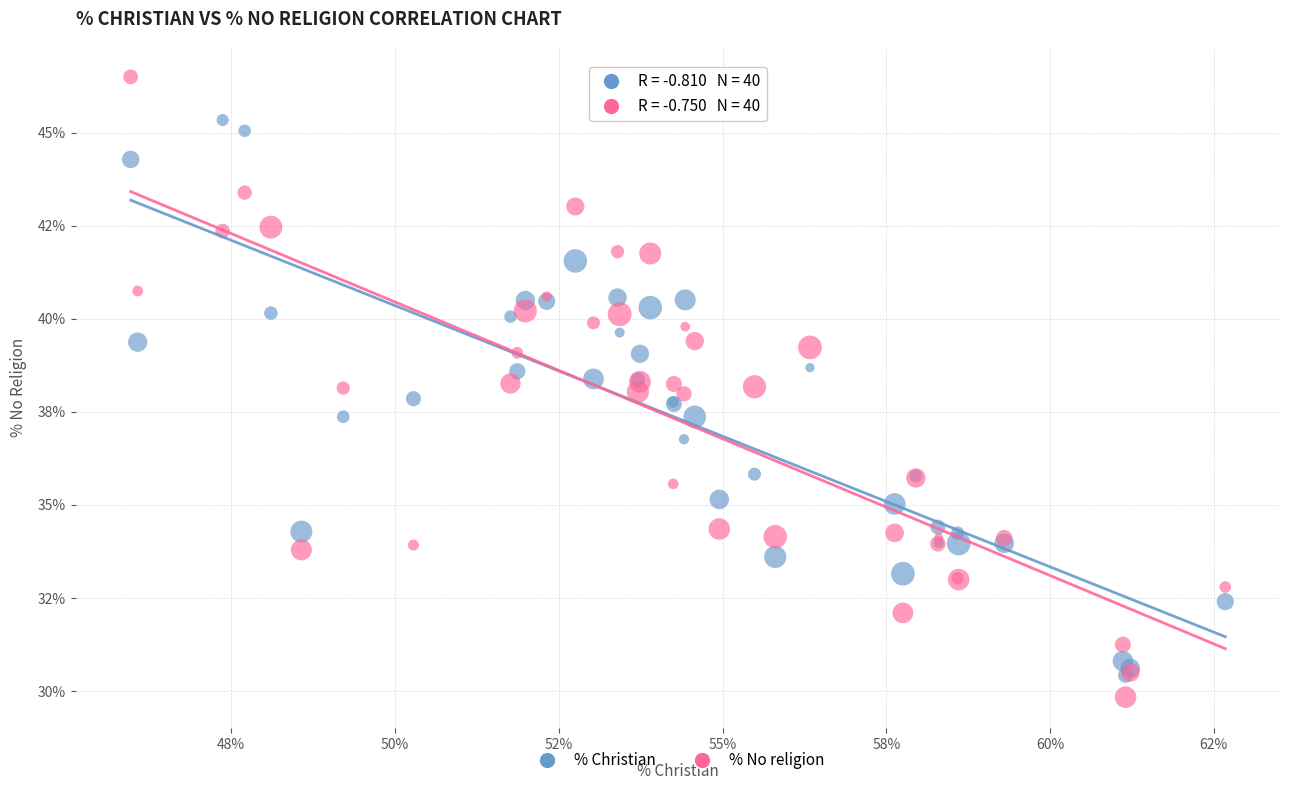

Which series reaches the maximum Y coordinate?

% No religion